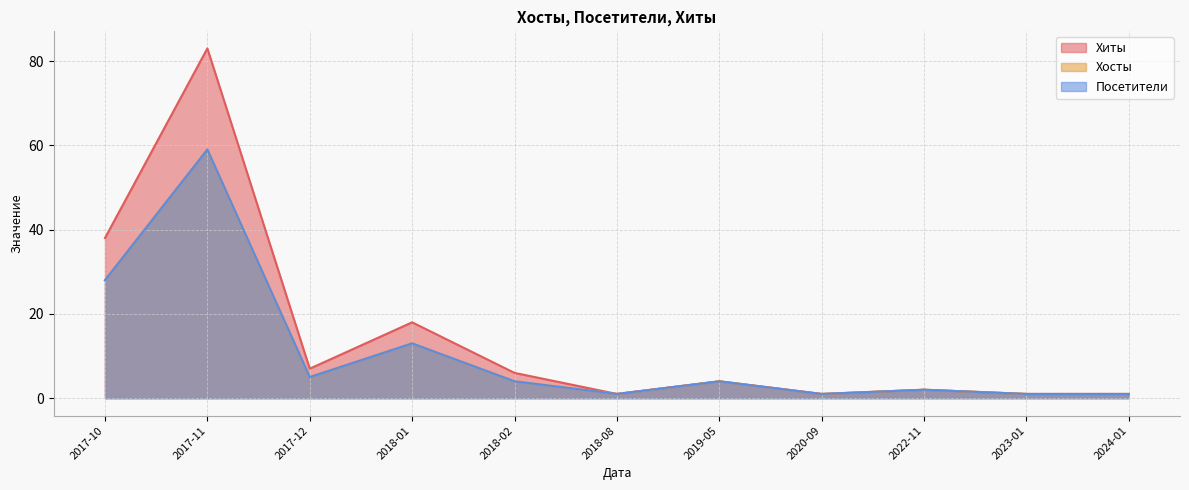

Where is the first local maximum for Хиты?

2017-11